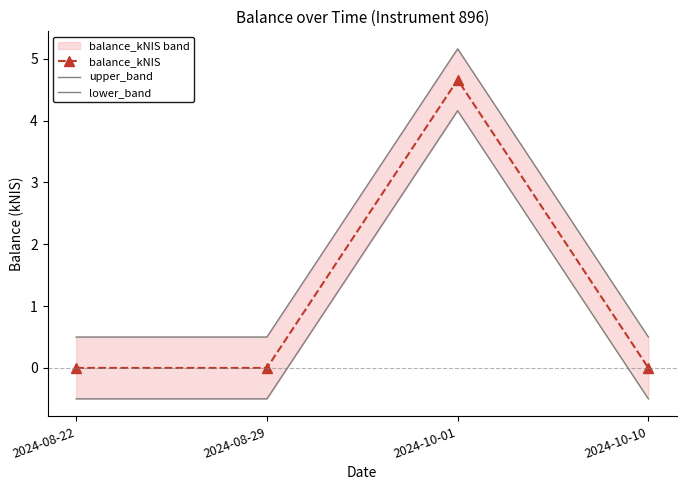

Reading left to right, what are all the values shown in this chart?

balance_kNIS: 2024-08-22=0.0	2024-08-29=0.0	2024-10-01=4.7	2024-10-10=0.0
upper_band: 2024-08-22=0.5	2024-08-29=0.5	2024-10-01=5.2	2024-10-10=0.5
lower_band: 2024-08-22=-0.5	2024-08-29=-0.5	2024-10-01=4.2	2024-10-10=-0.5